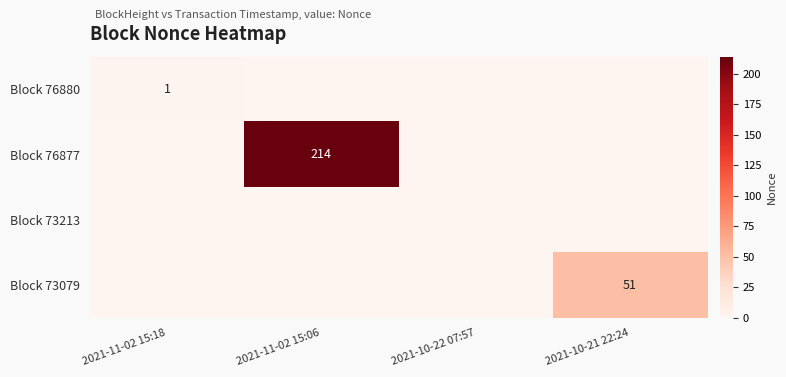

How many values in the Block 76880 series exceed 0?

1